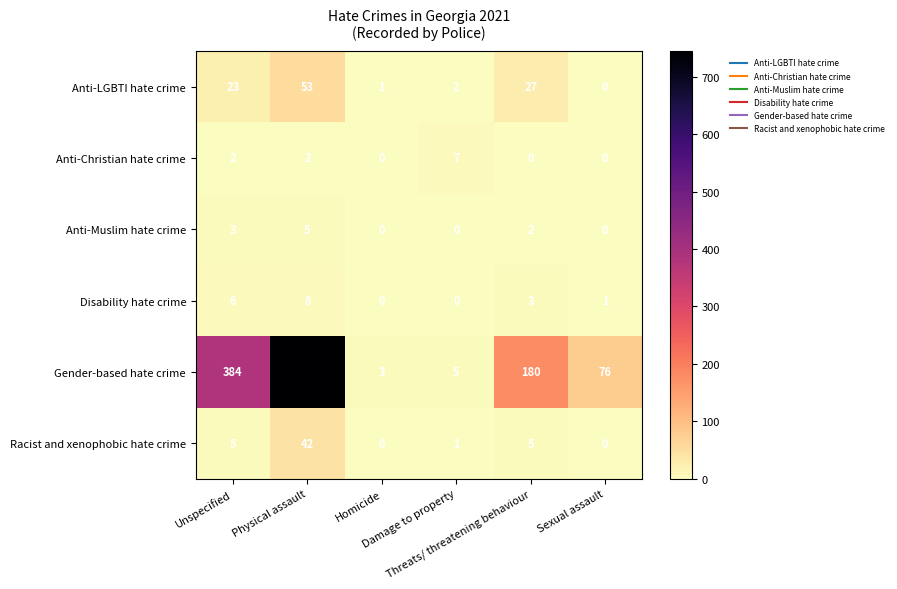

At which category is the sum across all series the highest?

Physical assault